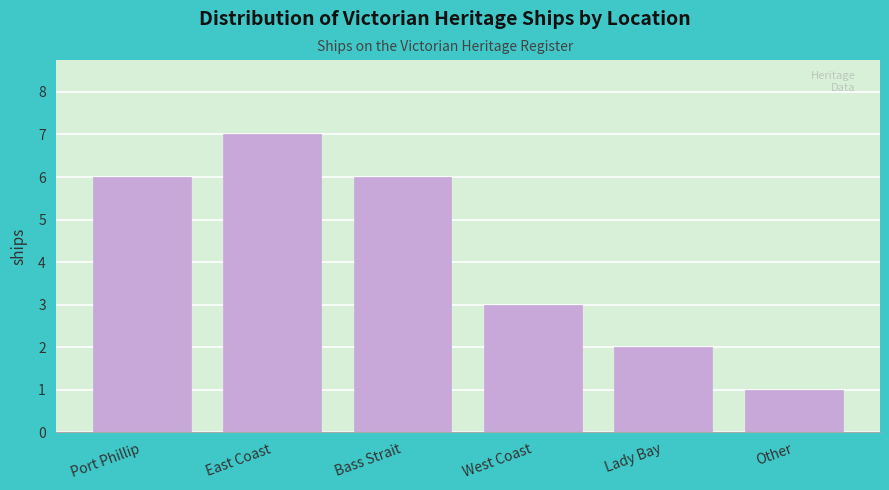

Reading right to left, transcribe all the data shown in this chart.

1	2	3	6	7	6